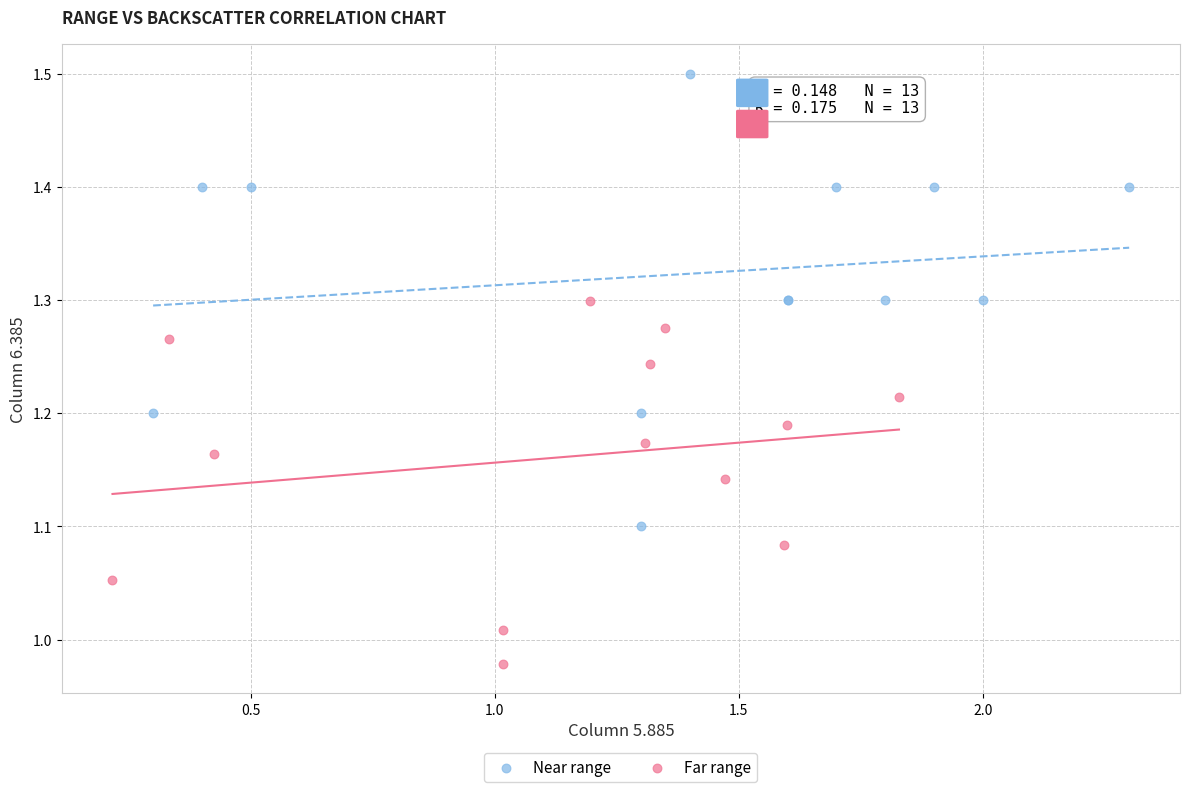

Which series has the widest spread of Y values?

Near range